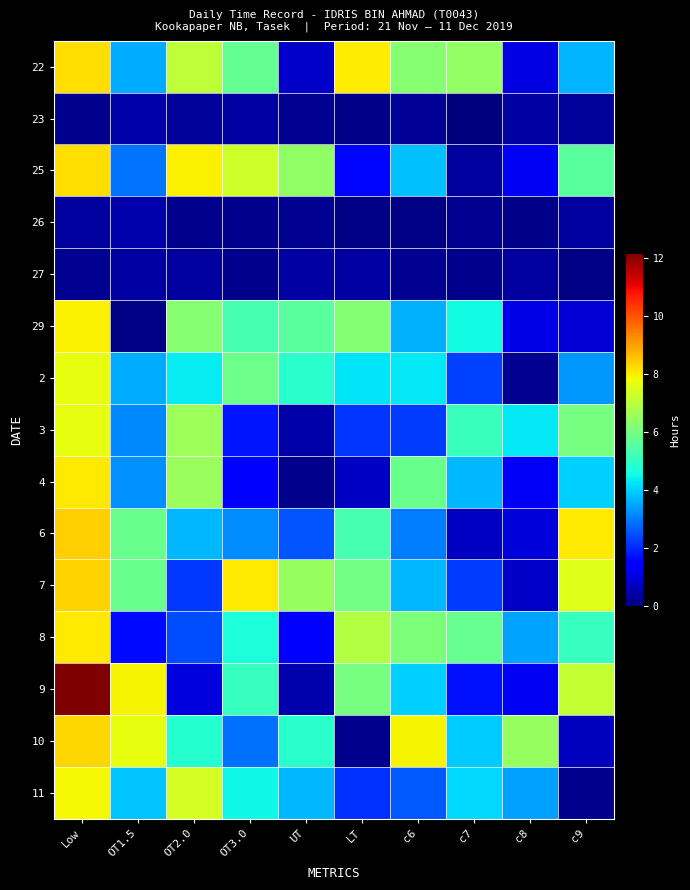

Which series has the largest range (max minus min)?

9